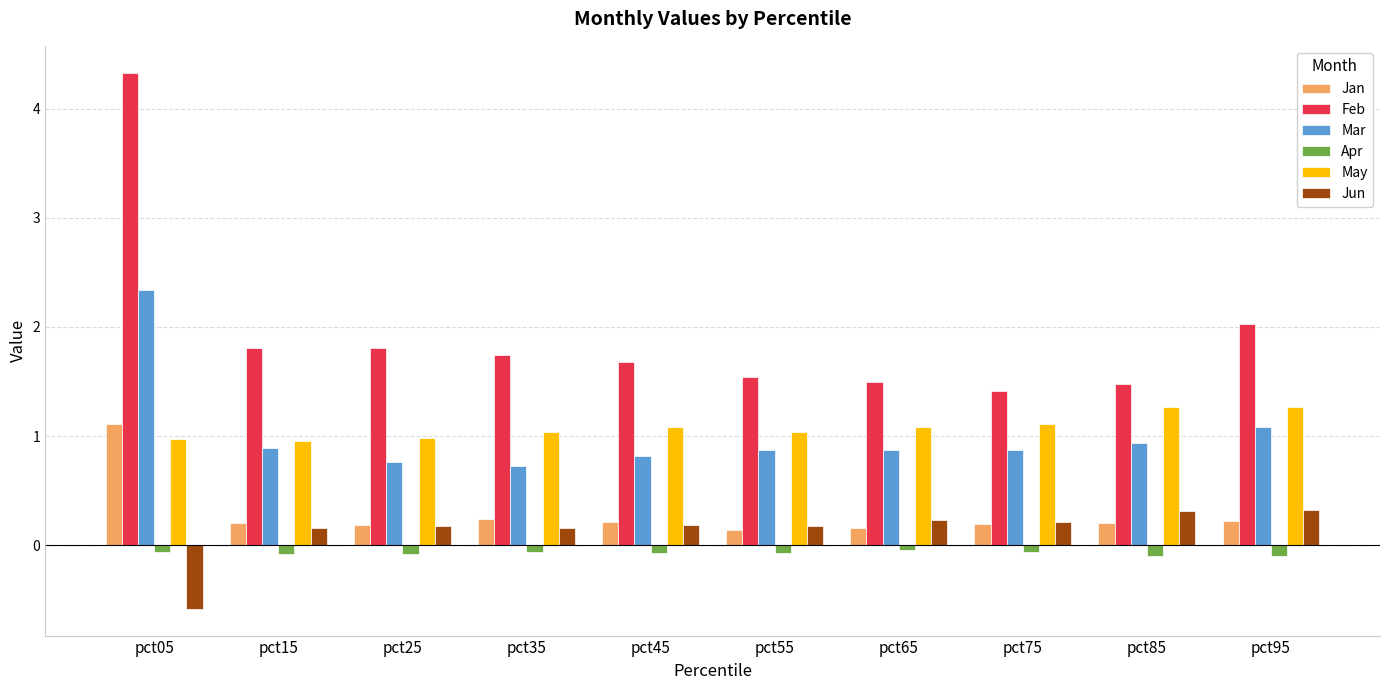

Which series has the largest total across all categories?

Feb